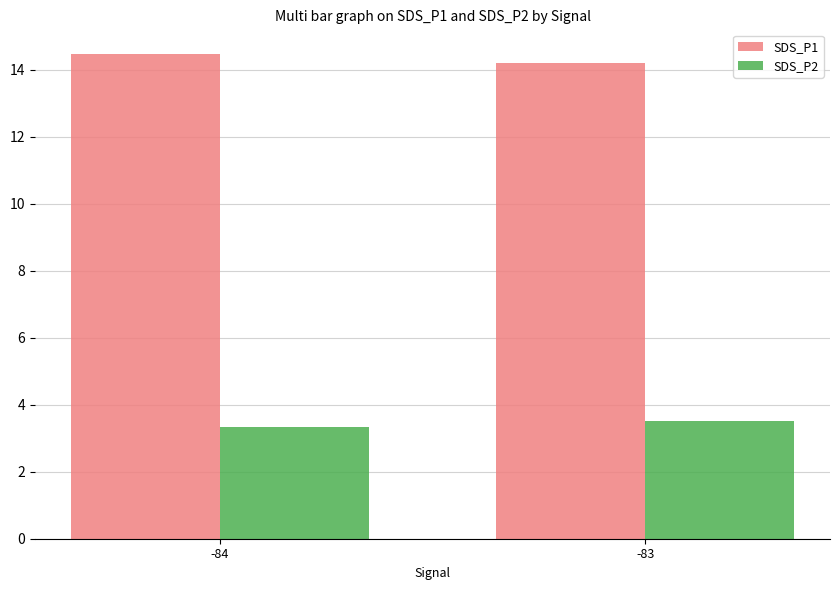

Reading right to left, what are all the values shown in this chart?

SDS_P1: -83=14.2	-84=14.5
SDS_P2: -83=3.5	-84=3.3